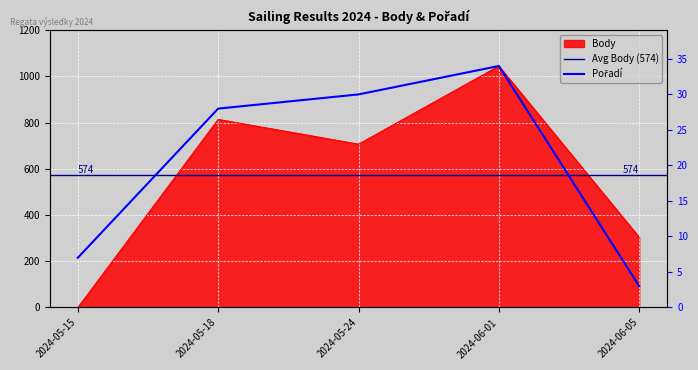

How many data points in Body are less than 707?

2